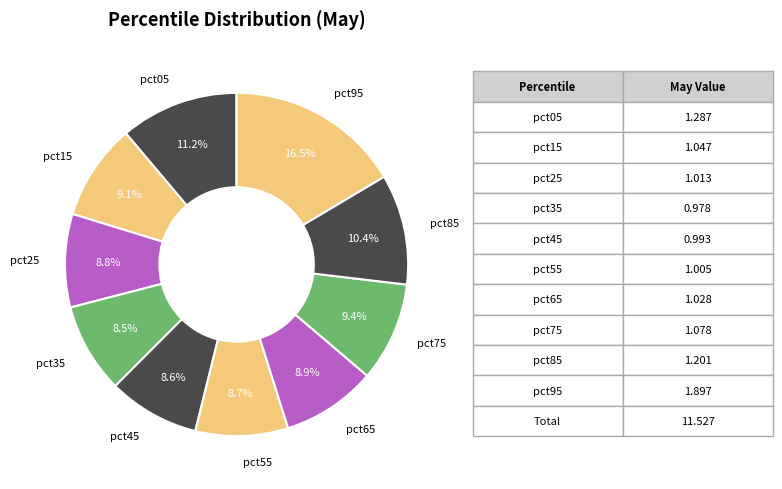

Is the sum of pct95 and pct15 greater than half?

No